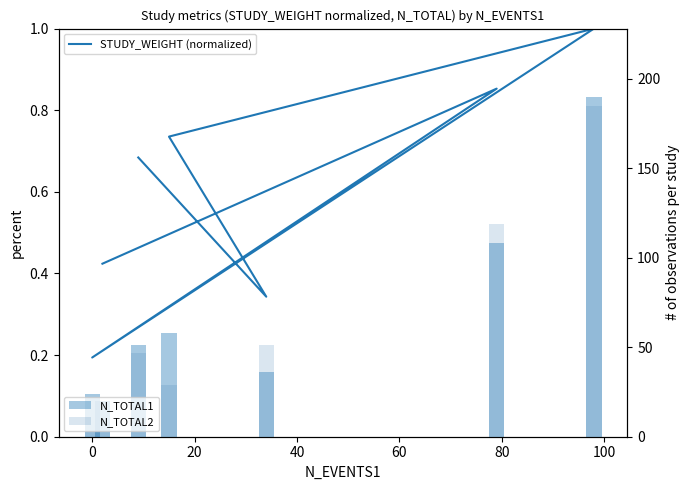

How many data points in N_TOTAL2 are above 47?

3